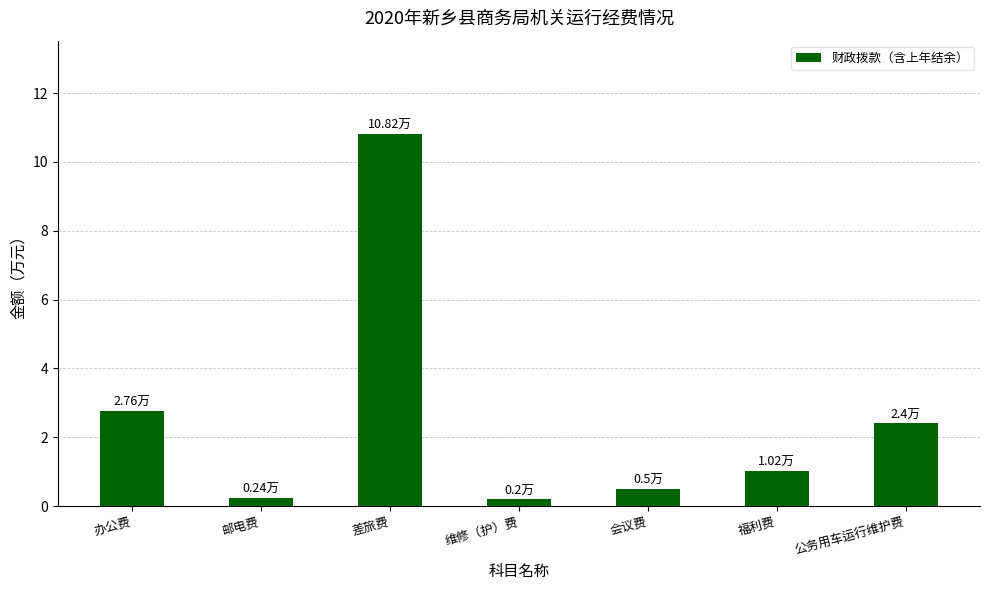

What is the minimum value shown in the chart?

0.2